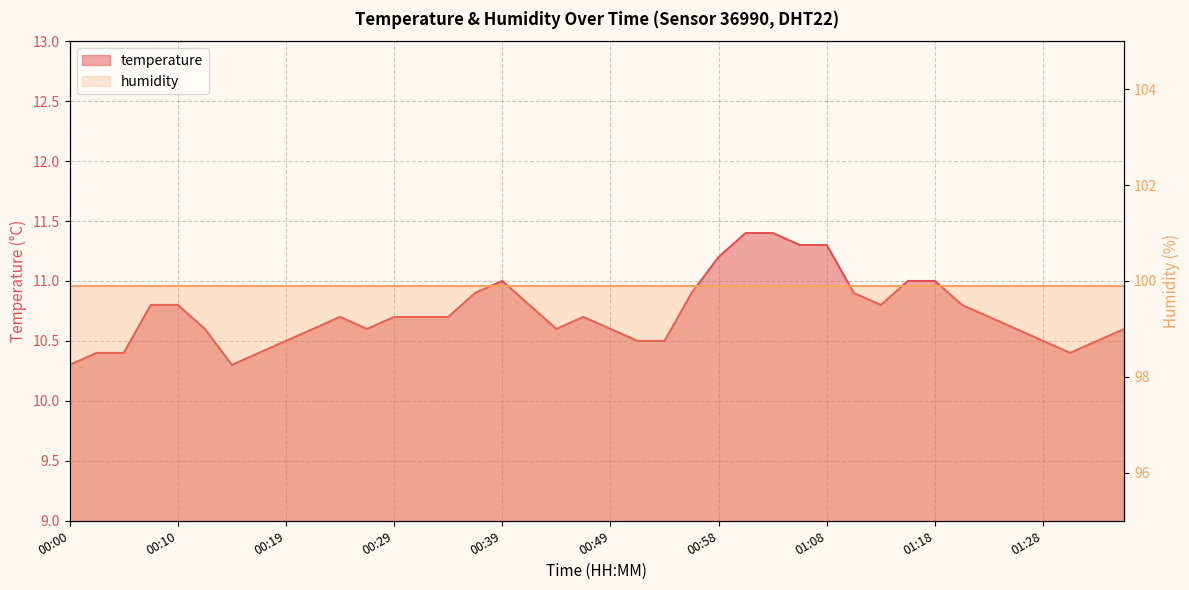

How many interior local valleys (lower than both neighbors) does the data have?

5